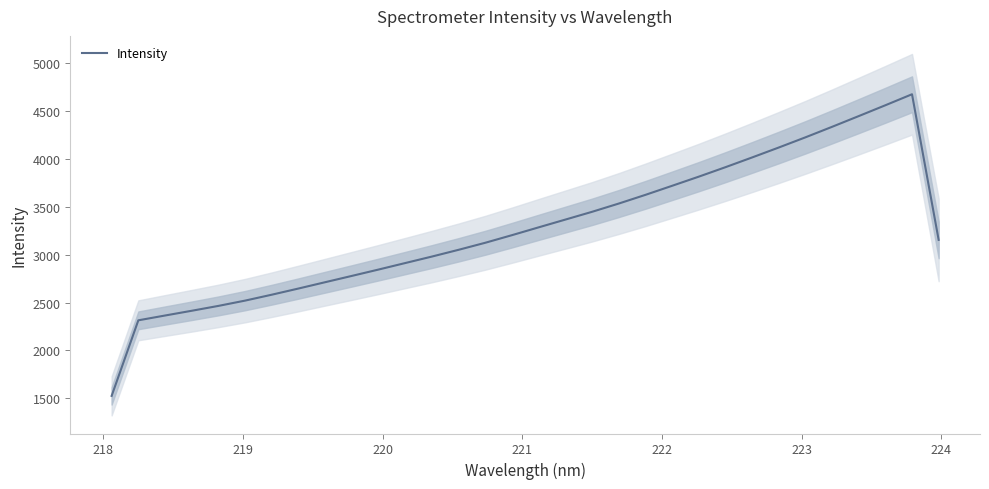

True or false: there are more than 2 points higher than both neighbors.

False